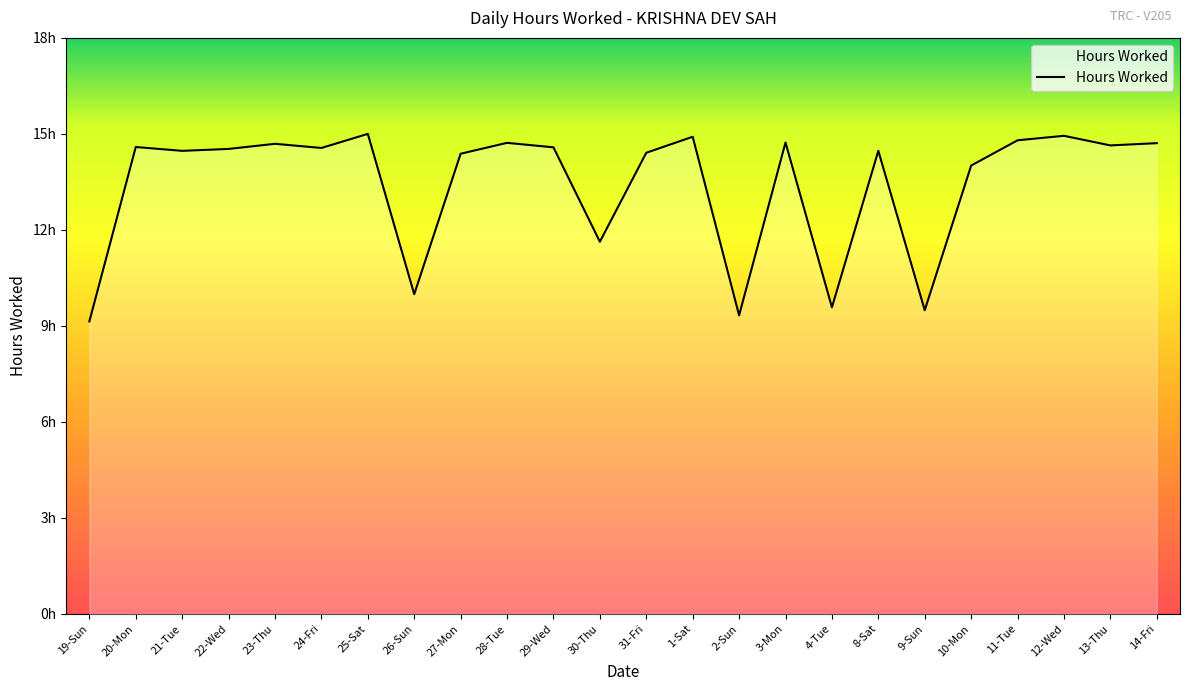

What is the greatest value displayed?

15.0